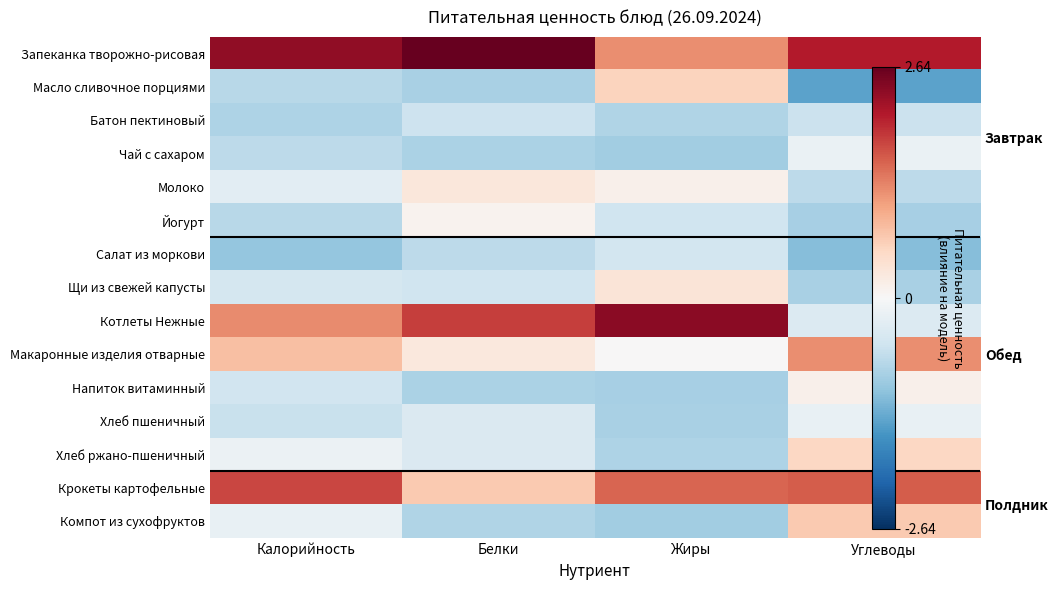

How many data points does each series have?

4